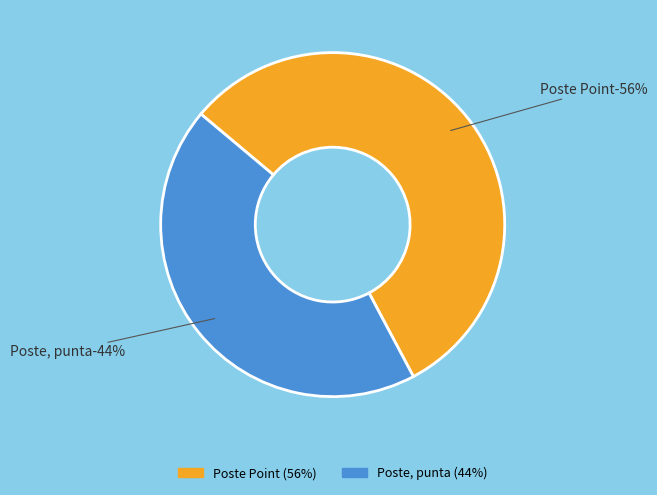

Is it true that Poste Point is 44% of the pie?

False